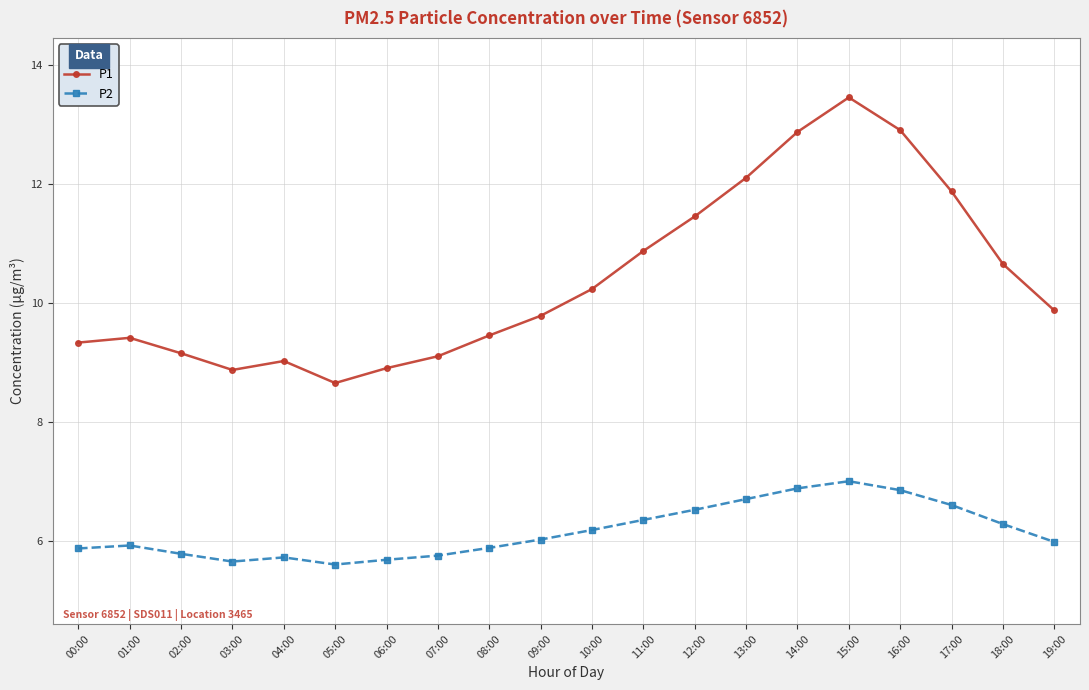

What is the label of the 13th point from the left?

12:00